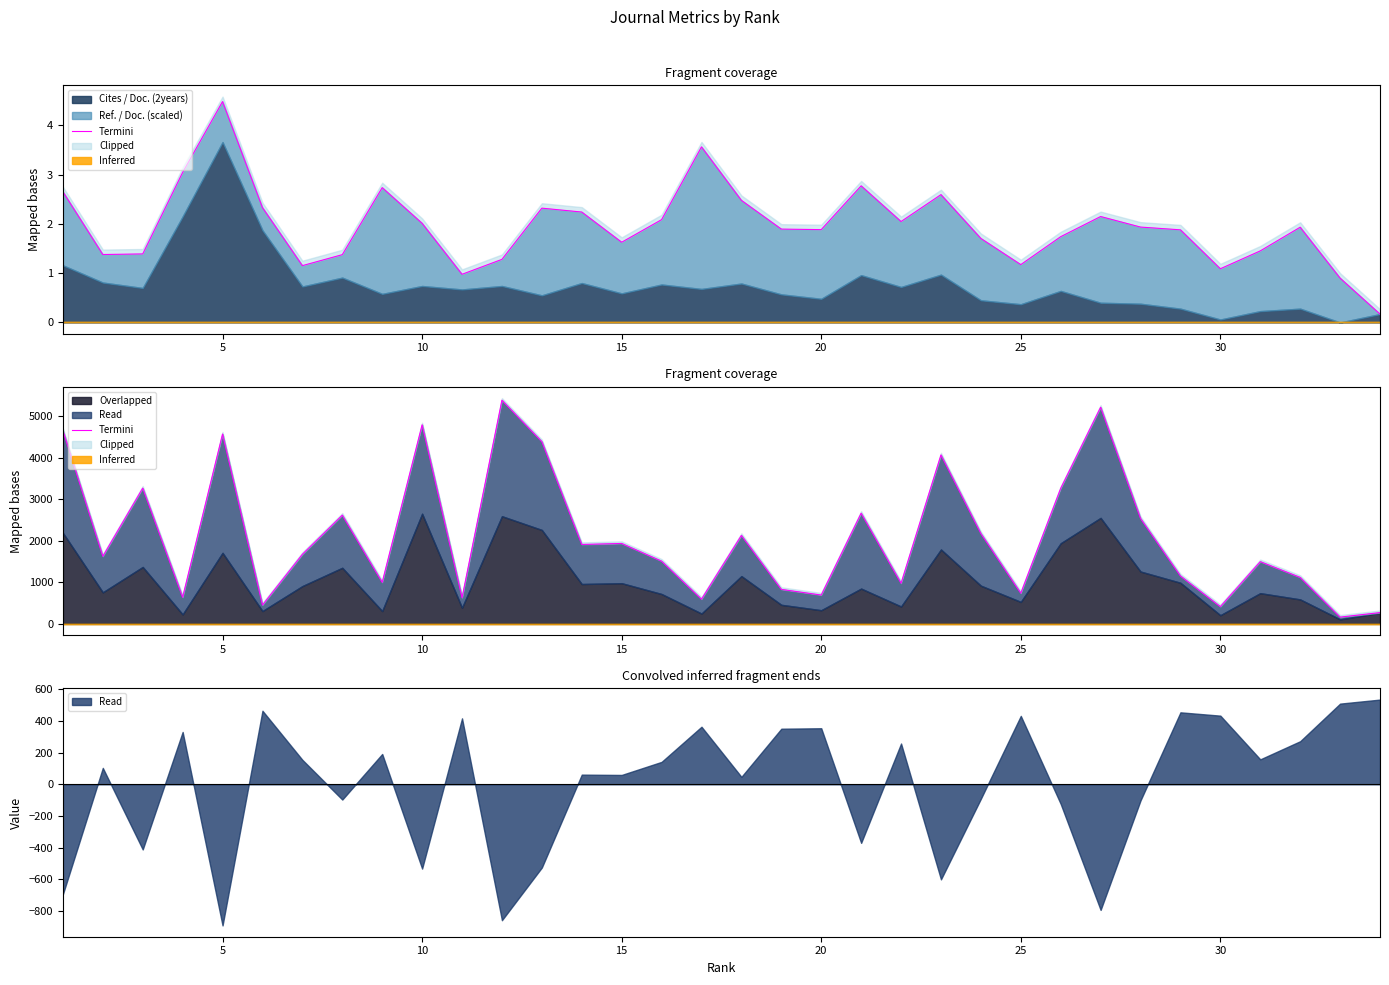

What is the difference between the second highest and second lowest values?

4937